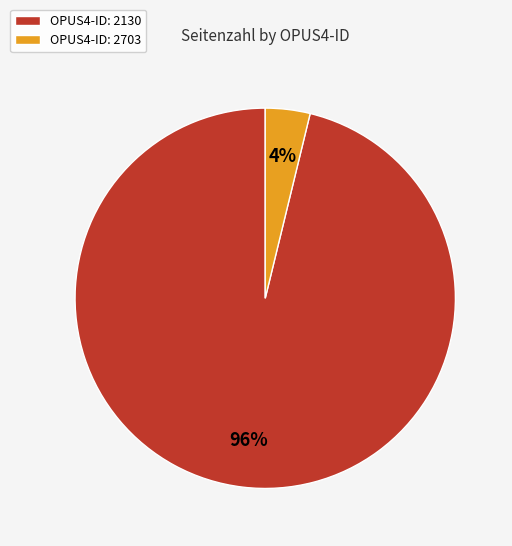

Is there any slice that represents more than half of the pie?

Yes